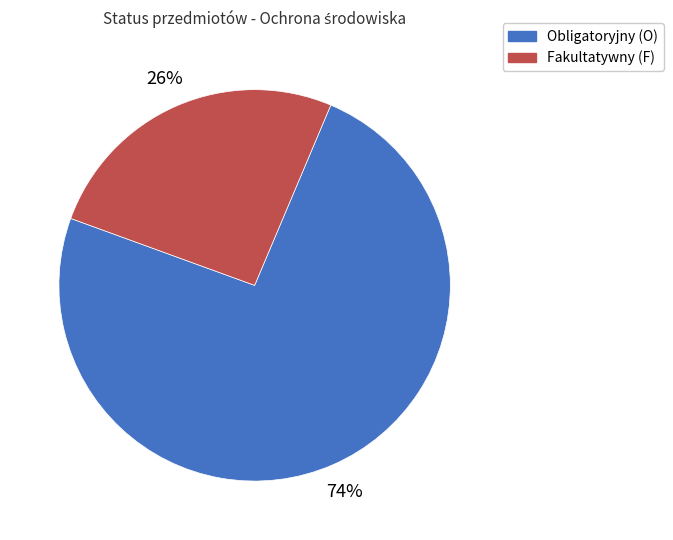

Combined, do Fakultatywny and Obligatoryjny account for over 50%?

Yes